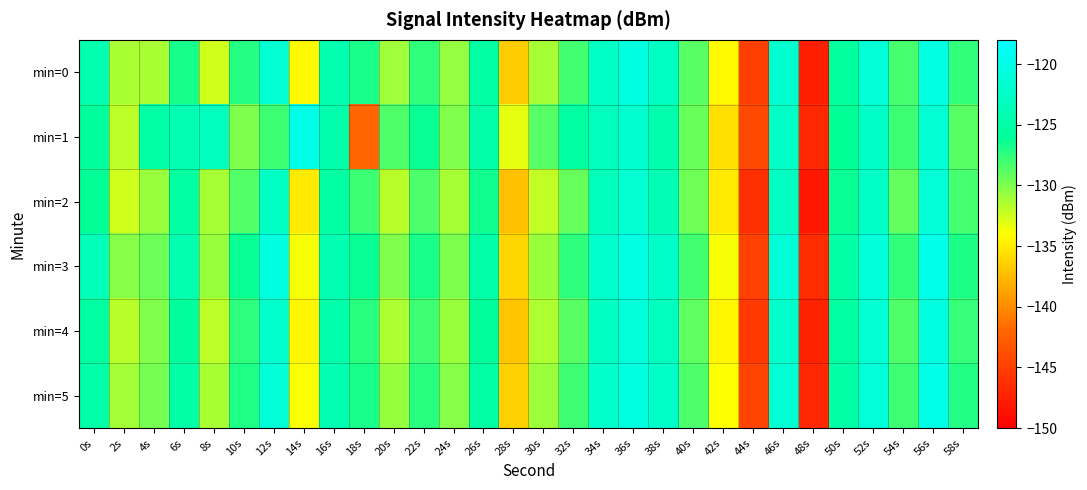

Rank the series by their maximum value, from highest to lowest.

min=3, min=1, min=5, min=0, min=4, min=2